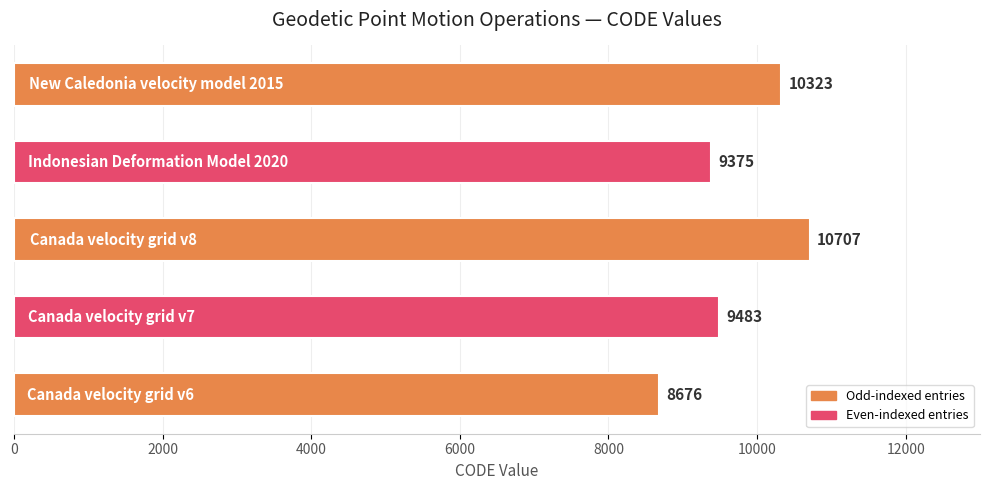

What is the sum of all values?

48564